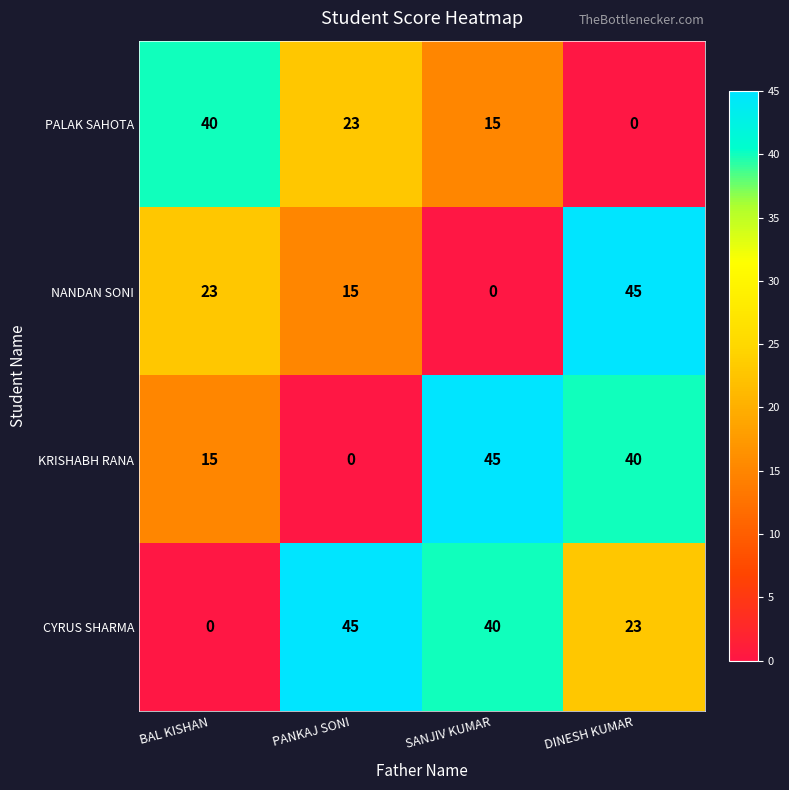

What is the difference between the highest and lowest values at DINESH KUMAR?

45